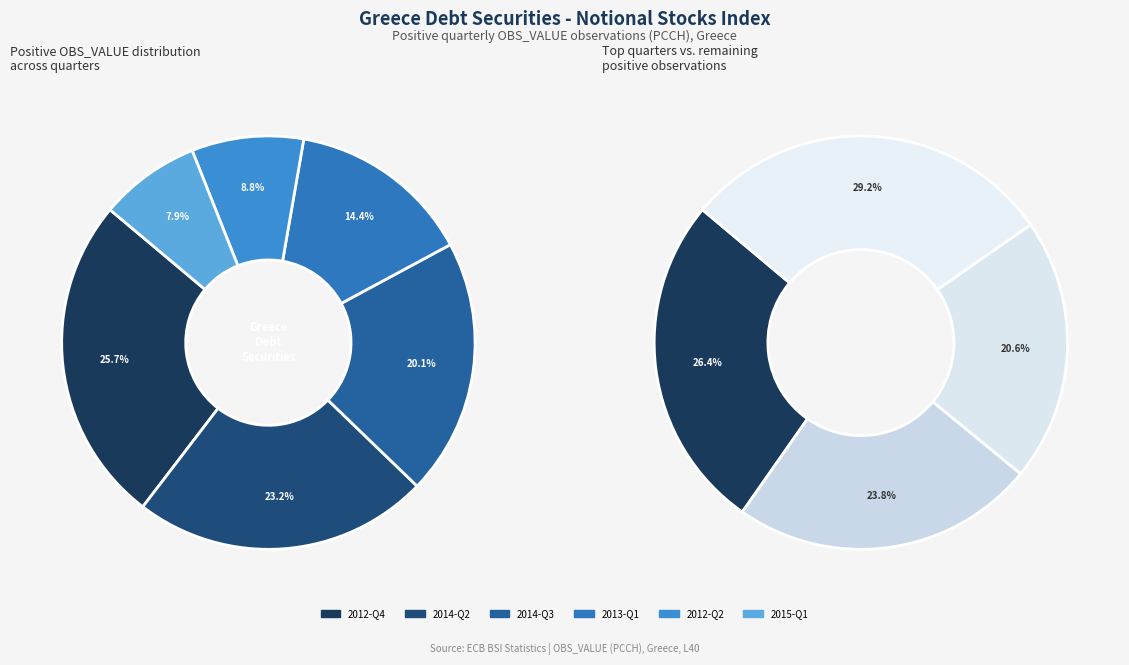

What percentage is NOT represented by 2014-Q2?

76.8%